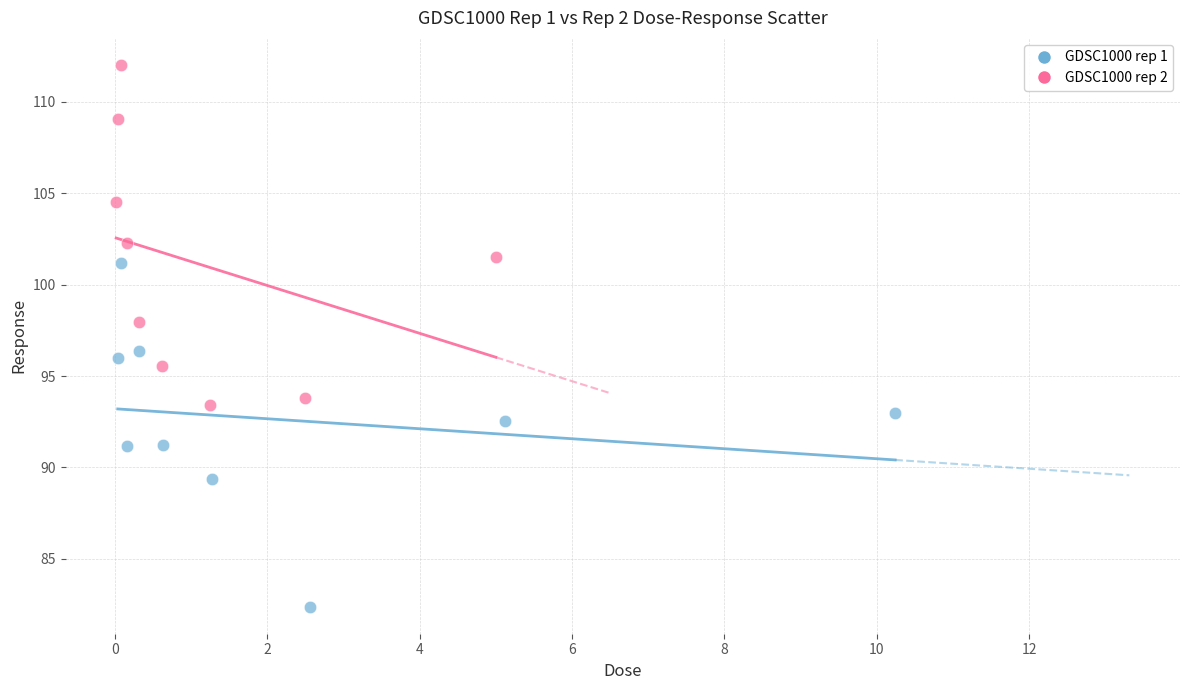

Which series reaches the maximum Y coordinate?

GDSC1000 rep 2